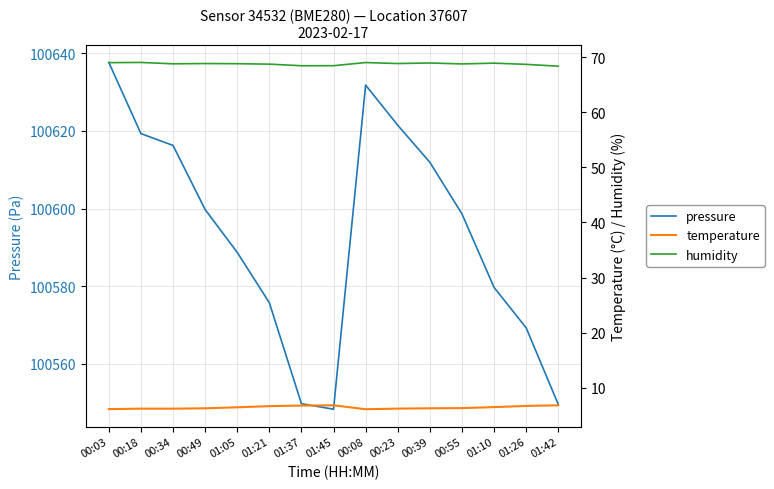

At 00:03, list the series in order from largest to smallest.

pressure, humidity, temperature